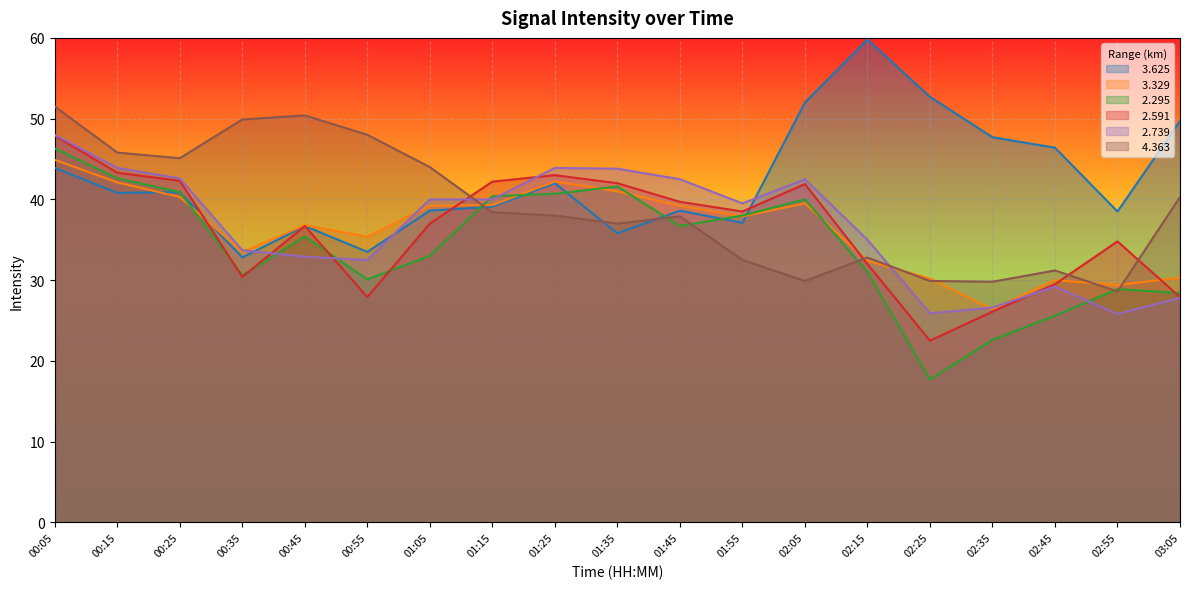

Which series has the widest spread of values?

  2.295